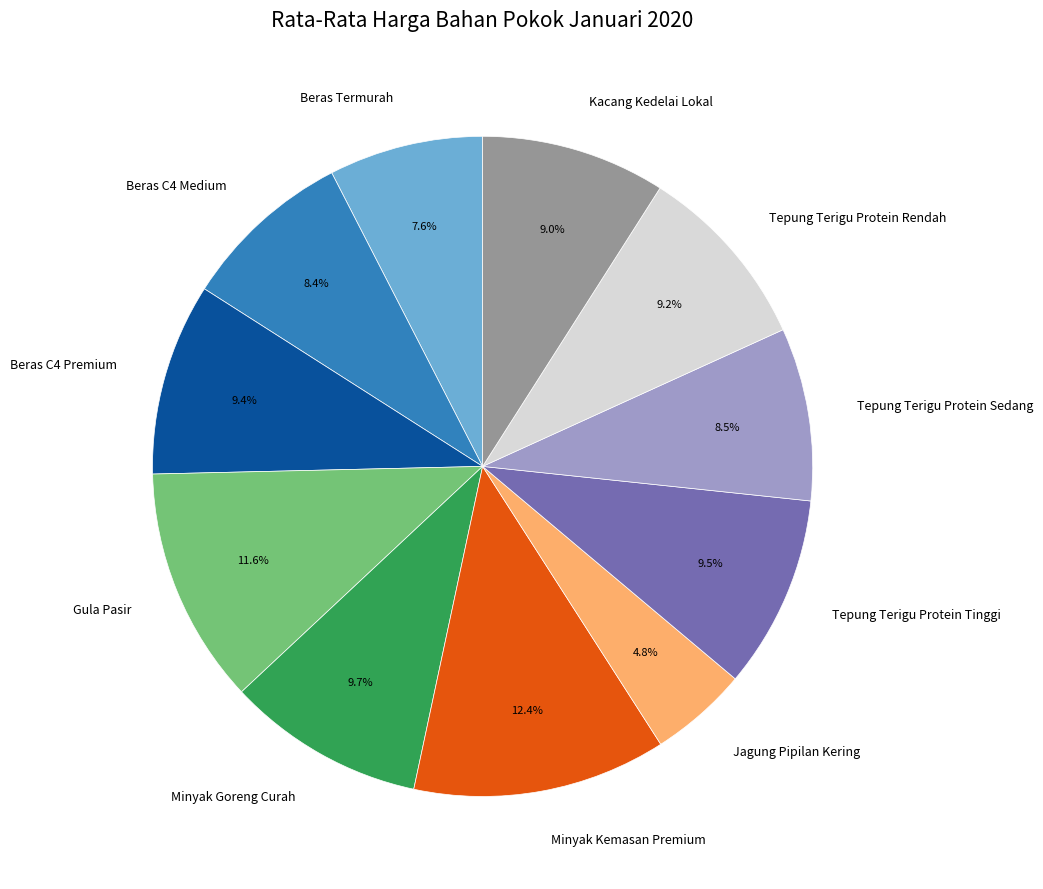

What percentage is the Beras C4 Medium slice, to the nearest percent?

8%